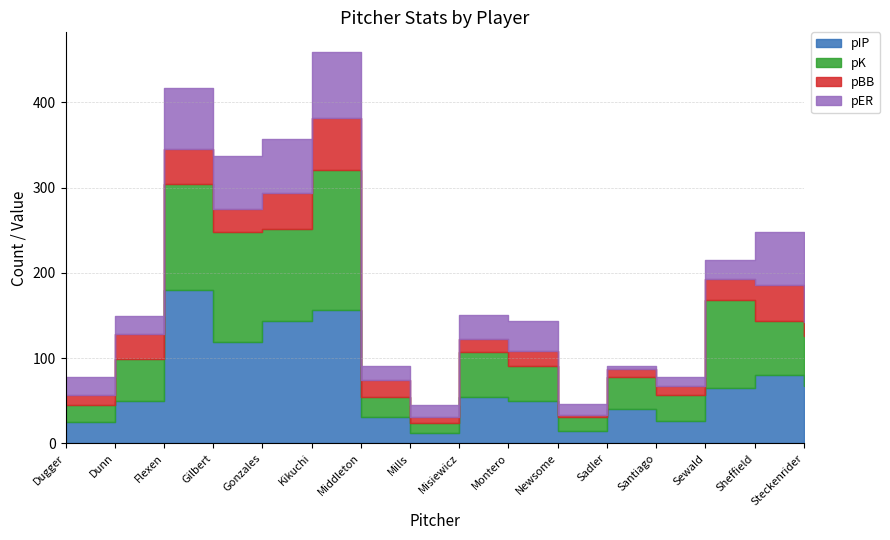

True or false: pK and pBB intersect in this chart.

False